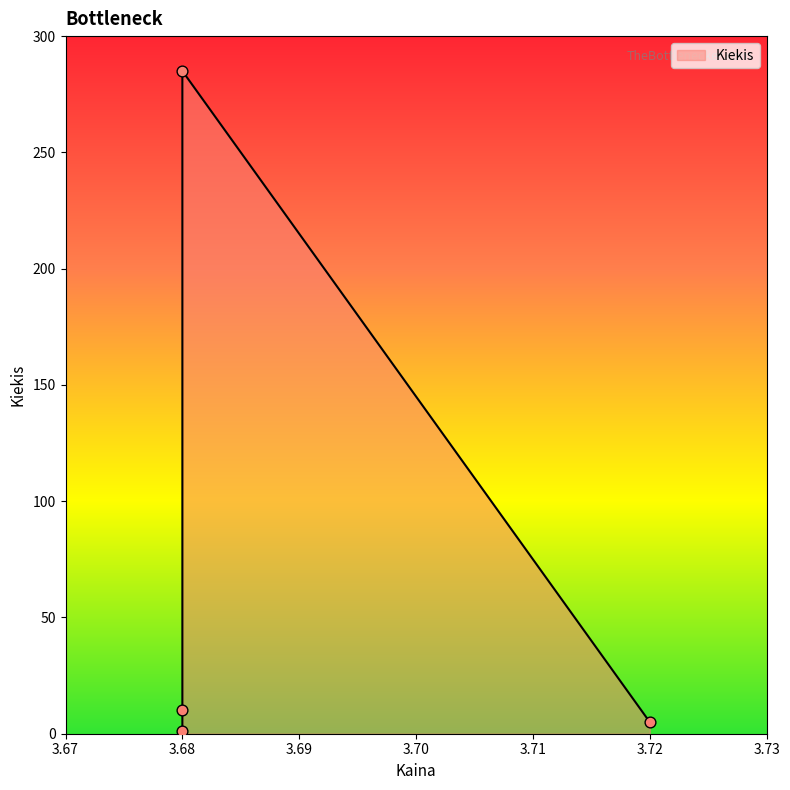

What is the change in value from 3.68 to 3.68?

+9